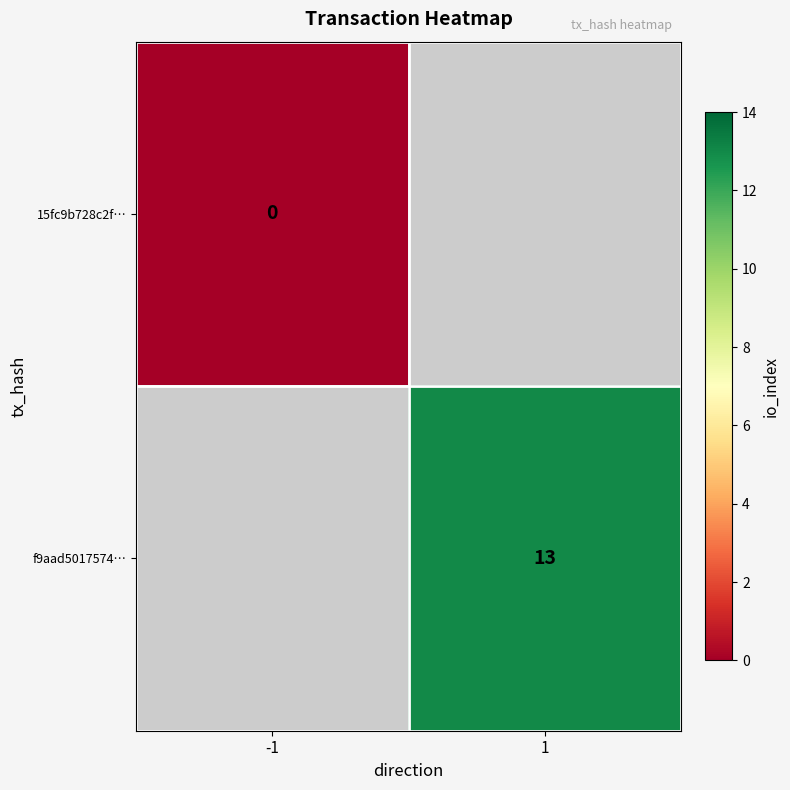

The f9aad5017574… series shows 13 at 1. True or false?

True